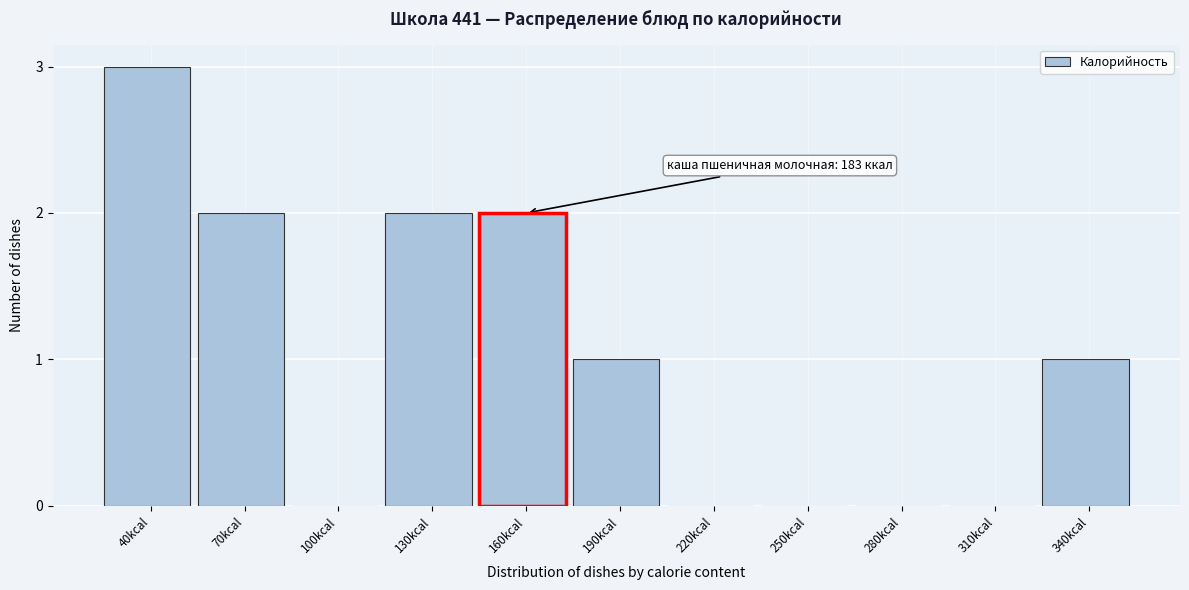

Reading left to right, extract all data points from this chart.

40kcal=3	70kcal=2	100kcal=0	130kcal=2	160kcal=2	190kcal=1	220kcal=0	250kcal=0	280kcal=0	310kcal=0	340kcal=1